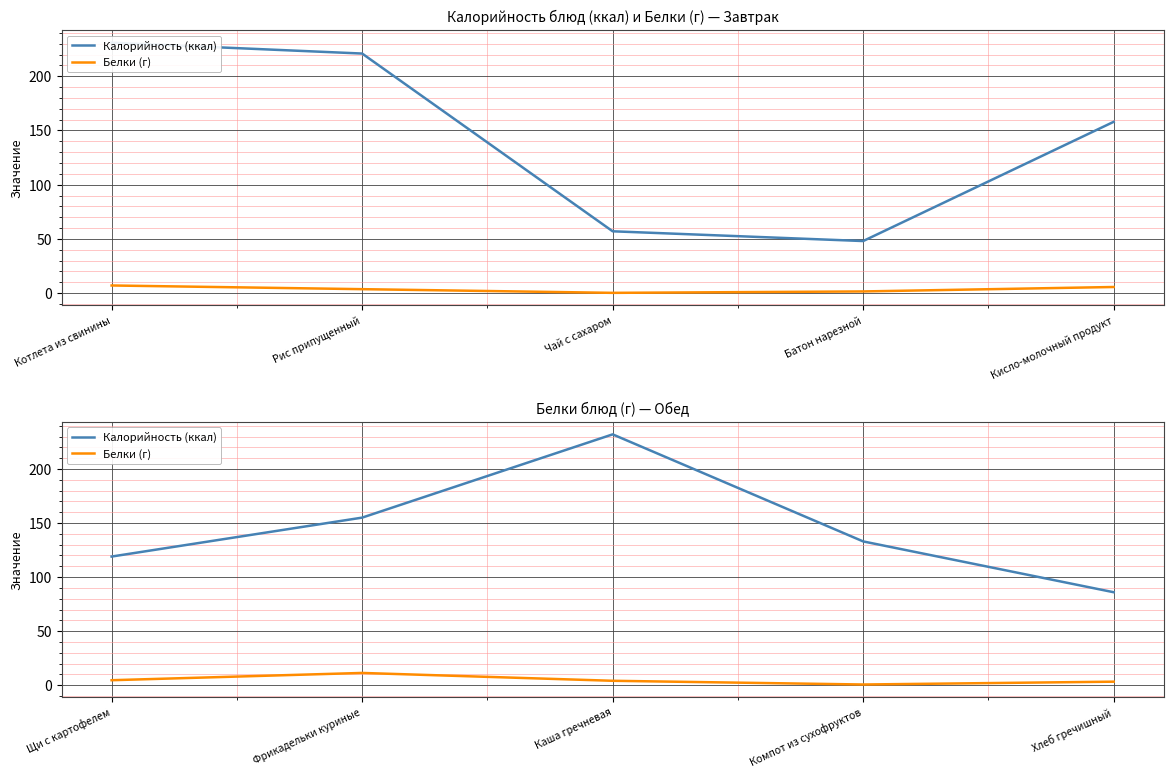

At Компот из сухофруктов, list the series in order from largest to smallest.

Калорийность (ккал), Белки (г)